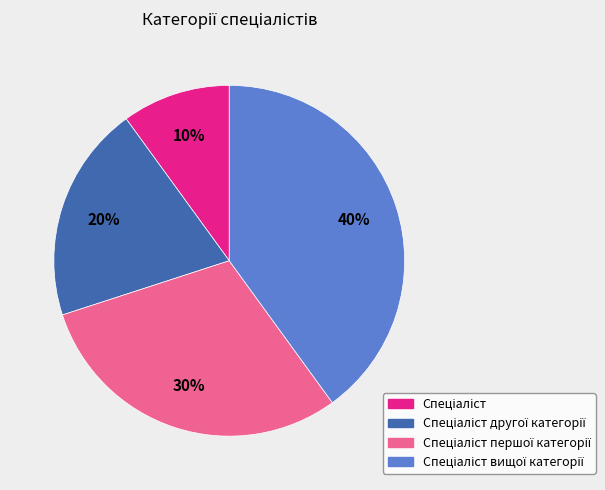

To the nearest percent, what is the difference between the largest and smallest slice percentages?

30%